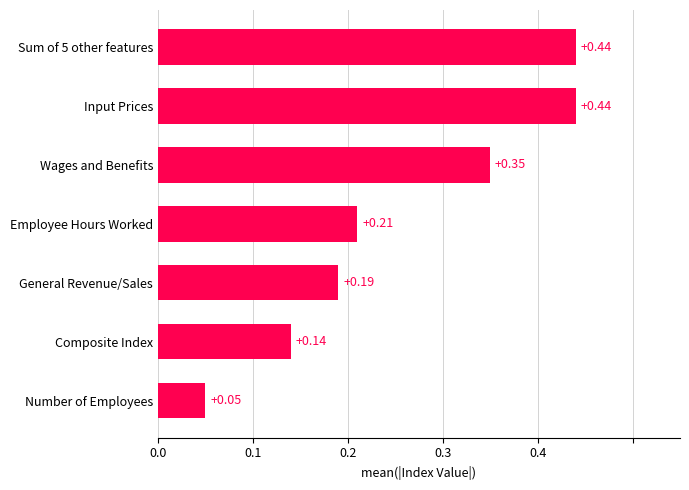

Where is the data nearest to the value 0?

Number of Employees